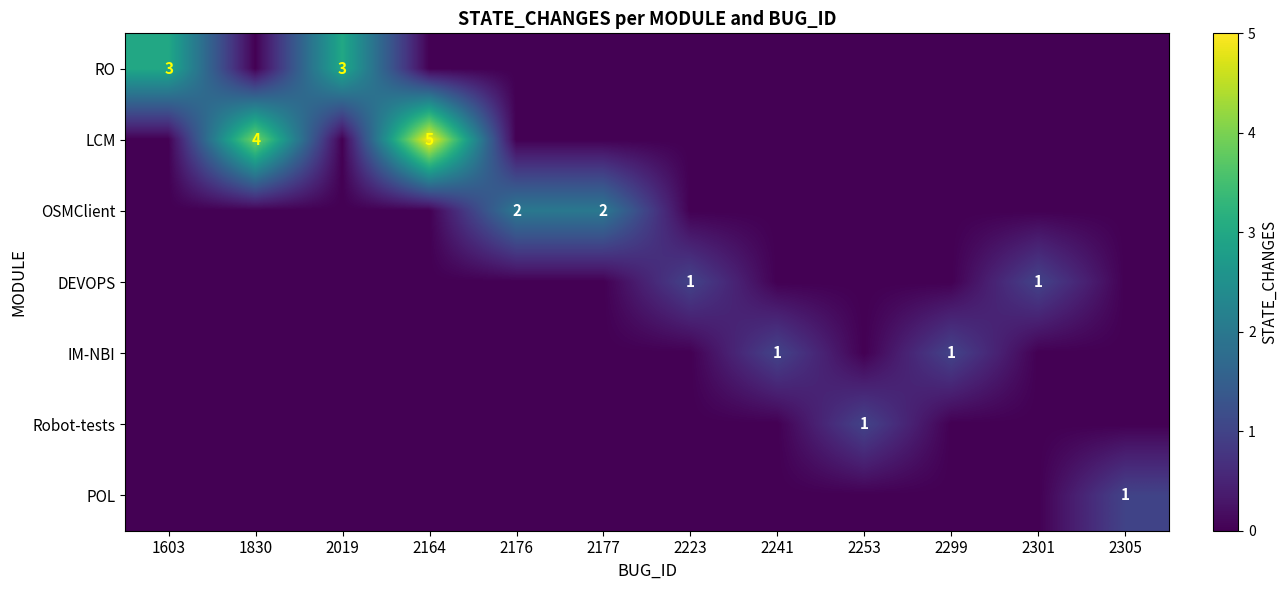

The value of RO at 1603 is 3. True or false?

True